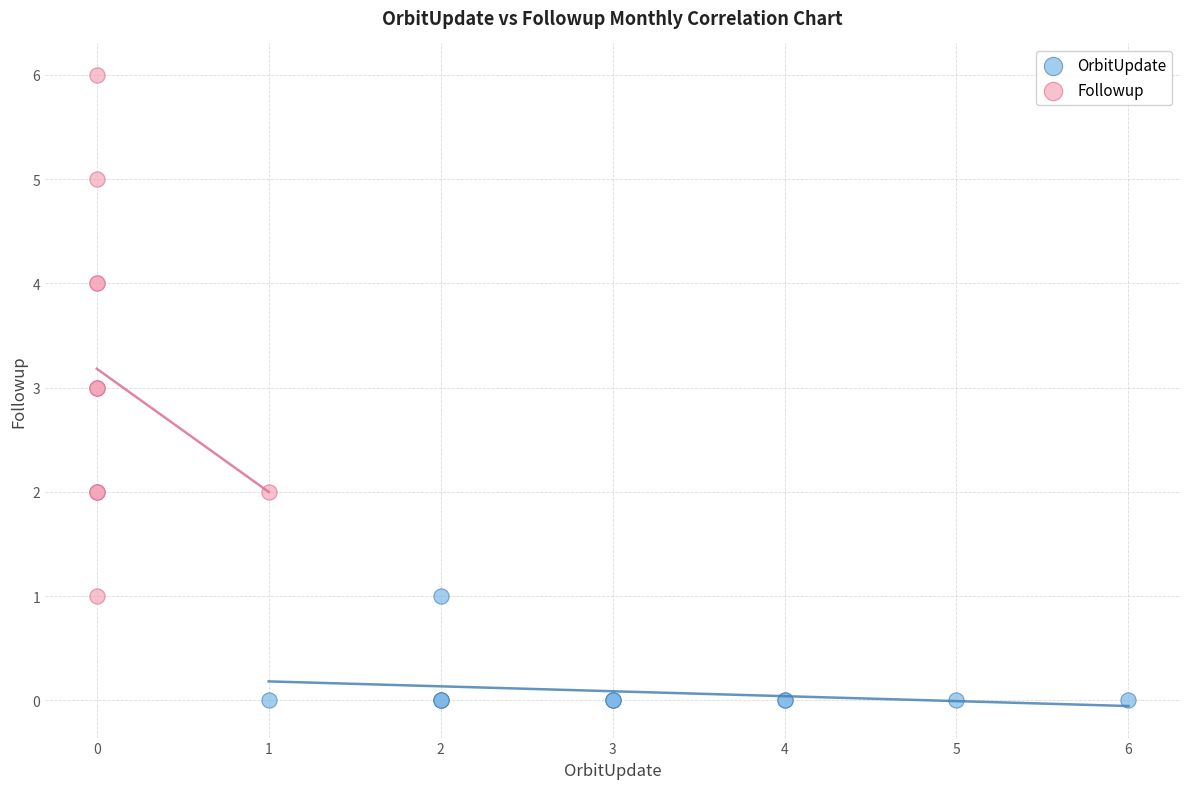

What are all the series names shown in the legend?

OrbitUpdate, Followup